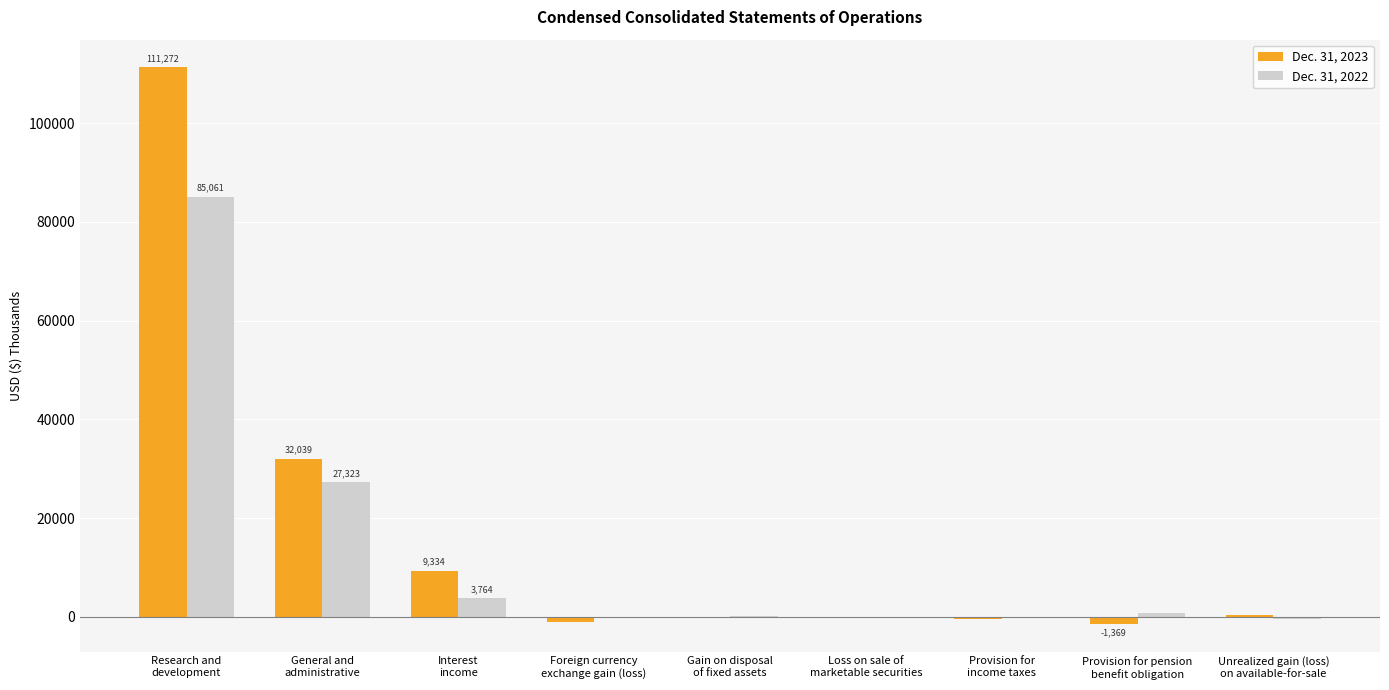

At which label is Dec. 31, 2023 closest to 54951?

General and
administrative